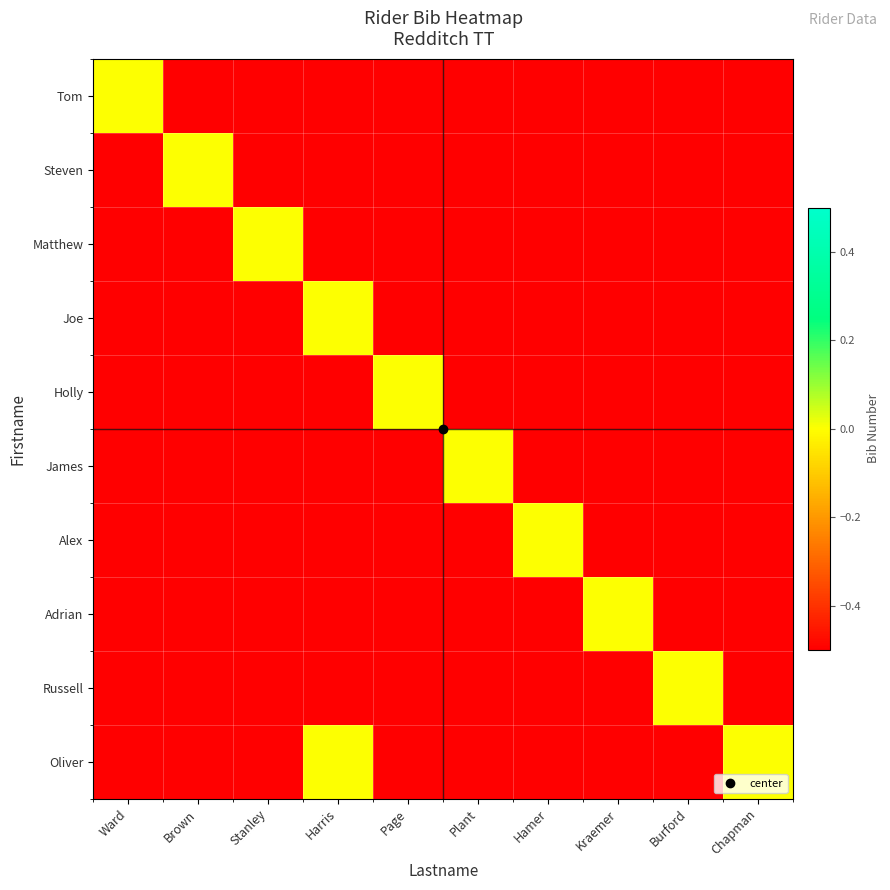

Rank the series by their maximum value, from highest to lowest.

Tom, Steven, Matthew, Joe, Holly, James, Alex, Adrian, Russell, Oliver